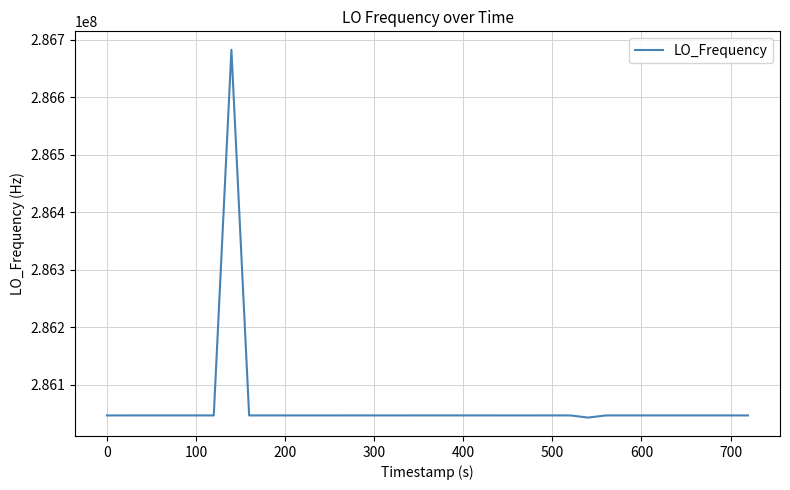

What is the smallest value displayed?

286043264.9